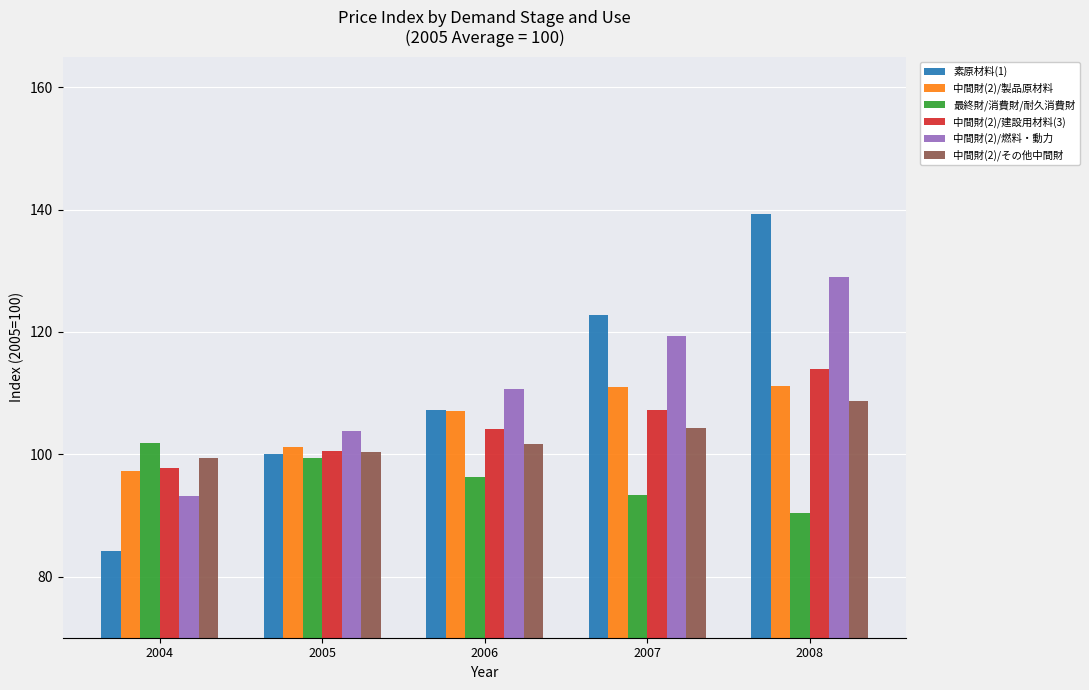

What is the value of the 中間財(2)/建設用材料(3) bar at the 4th from the left?

107.2